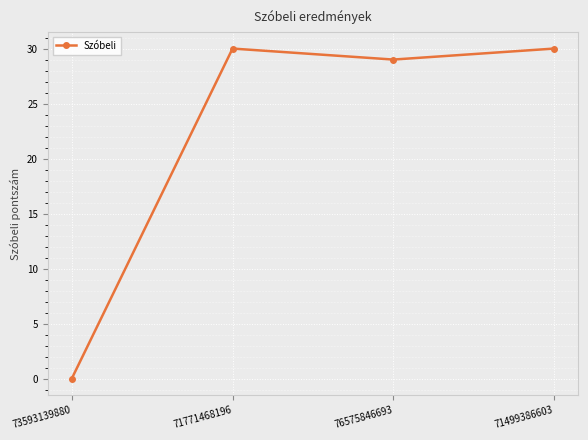

Reading left to right, extract all data points from this chart.

73593139880=0	71771468196=30	76575846693=29	71499386603=30